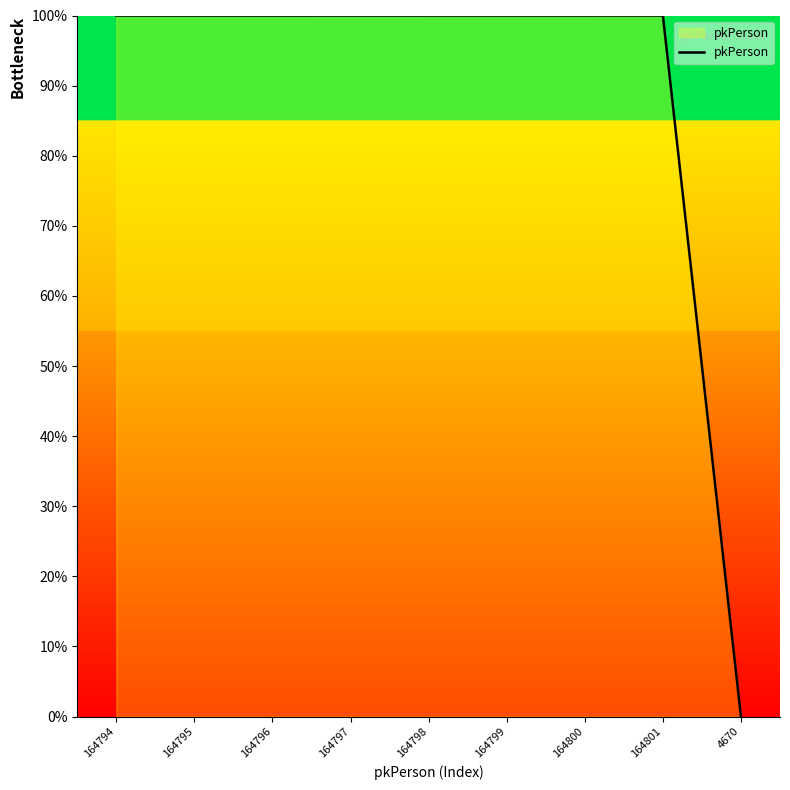

The chart shows a value of 55.9 at 164795. True or false?

False